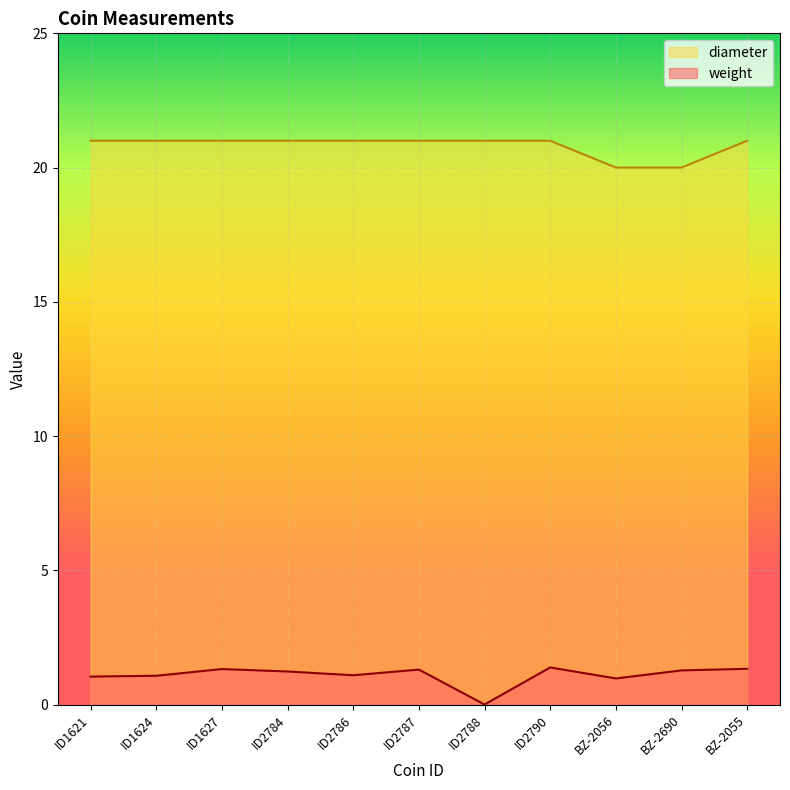

Which category has the highest value in the diameter series?

ID1621